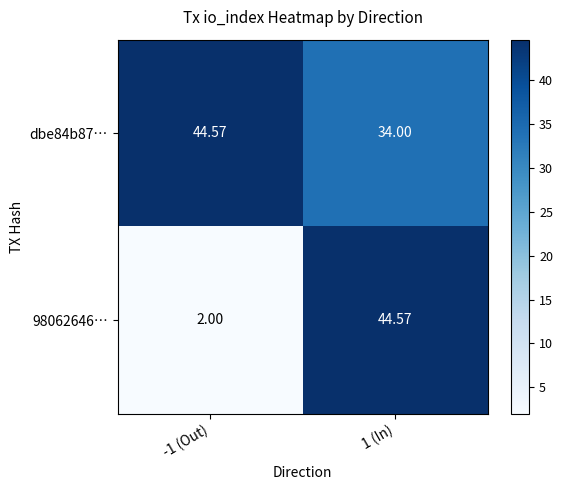

Is the value of dbe84b87… at 1 (In) greater than the value of 98062646… at 1 (In)?

No